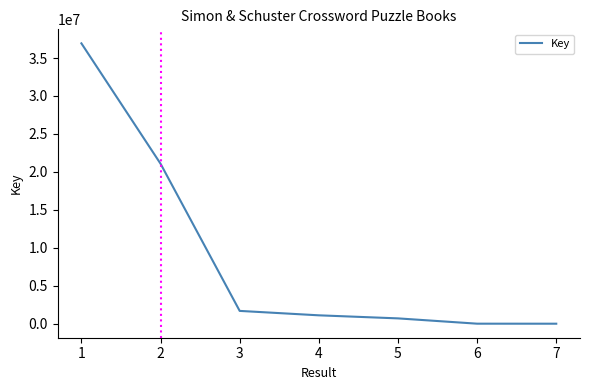

What is the sum of the values at 1 and 2?

58005665